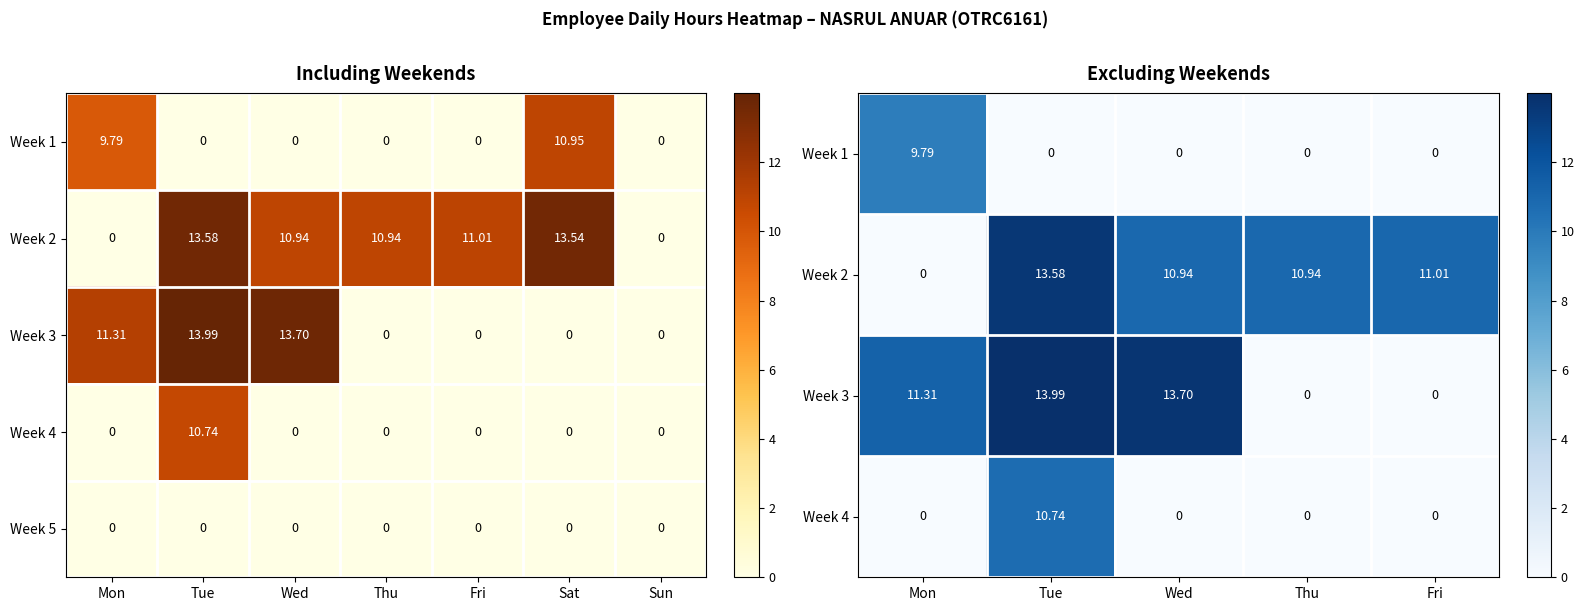

What is the average value of the week4 series?

1.5